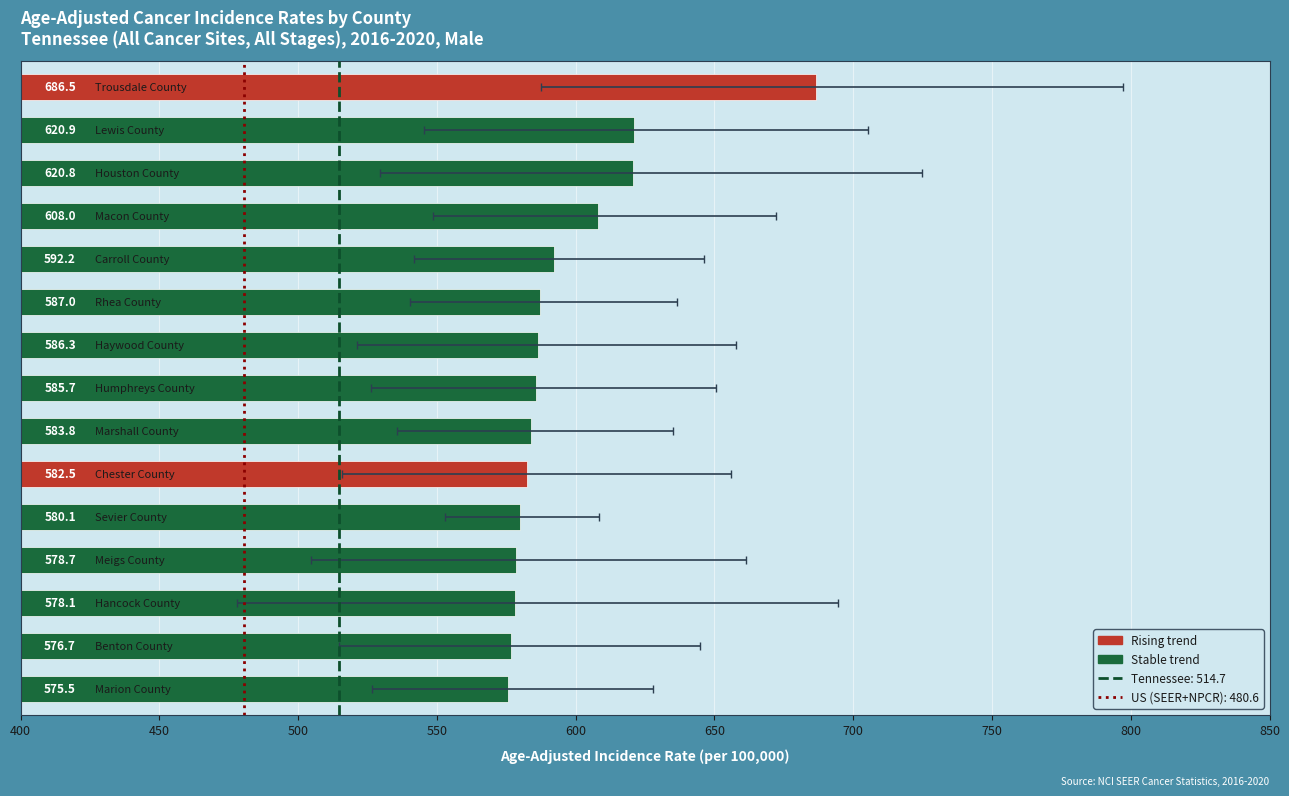

The value at Chester County is 582.5. True or false?

True